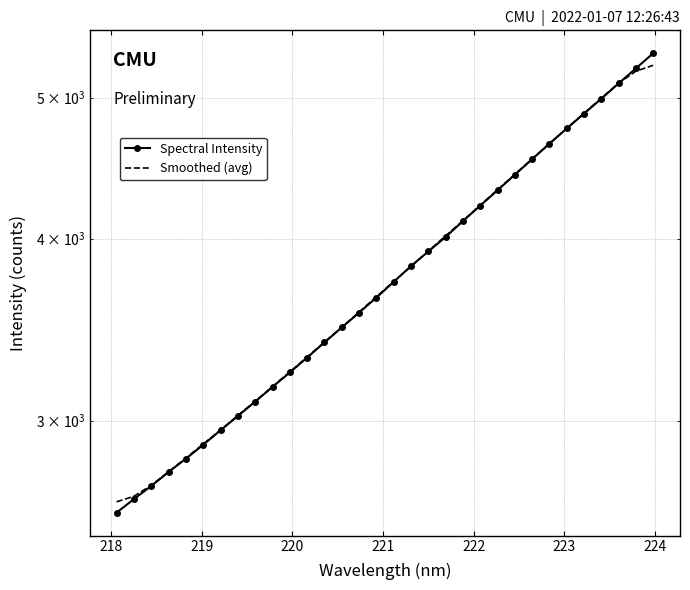

How many times do Spectral Intensity and Smoothed (avg) cross each other?

3